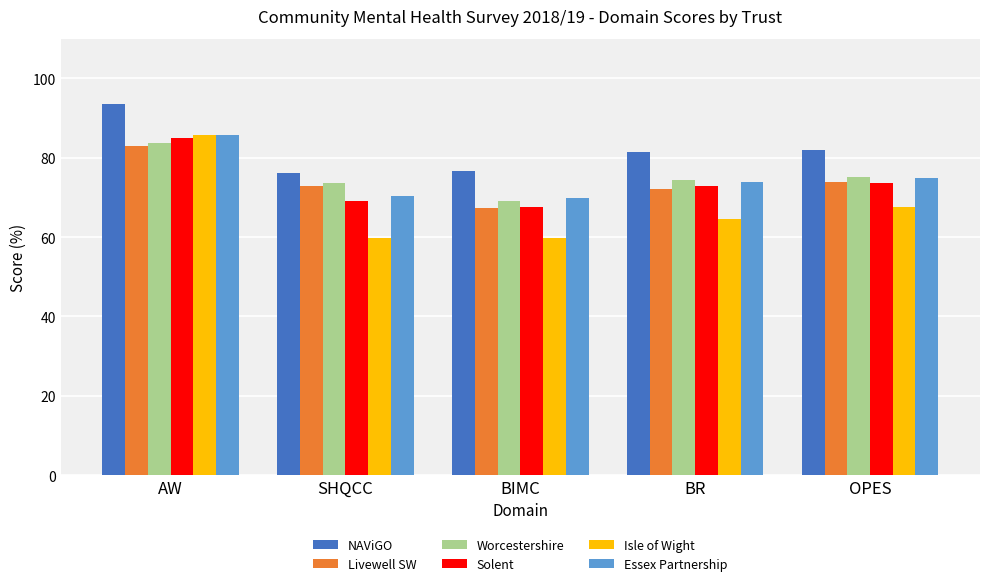

What is the difference between the Worcestershire values at AW and OPES?

8.5